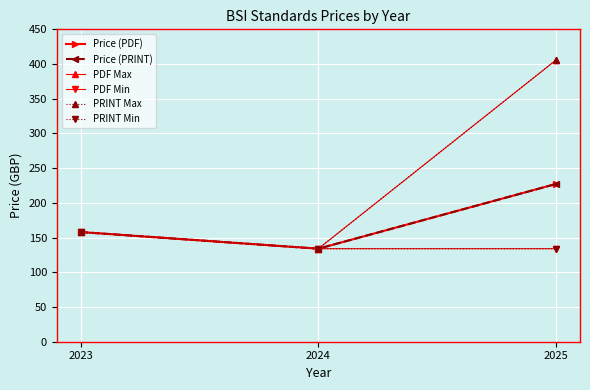

Where is PDF Max nearest to the value 270?

2023